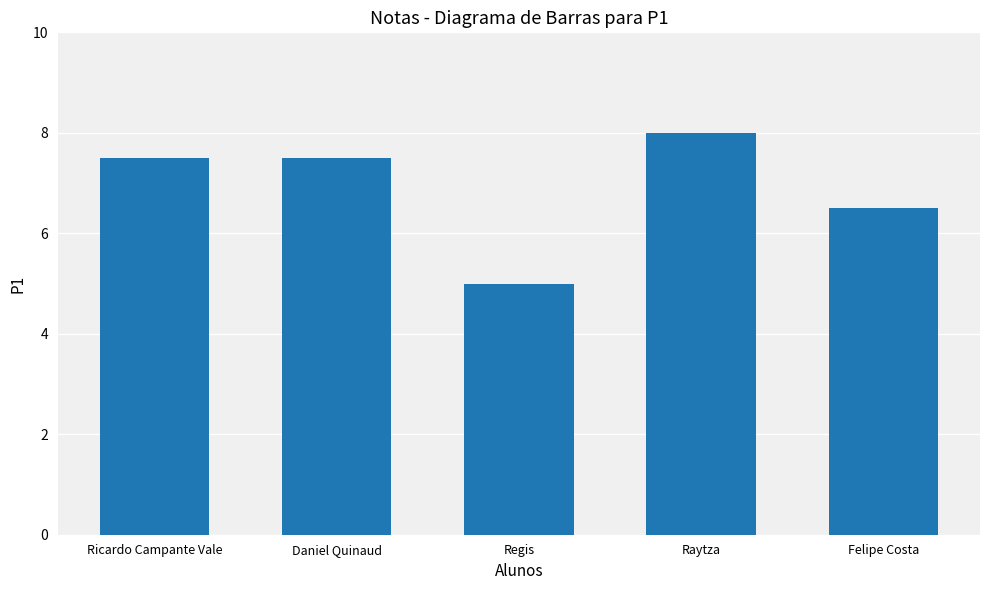

Approximately how many times larger is the value at Regis compared to Daniel Quinaud?

0.7